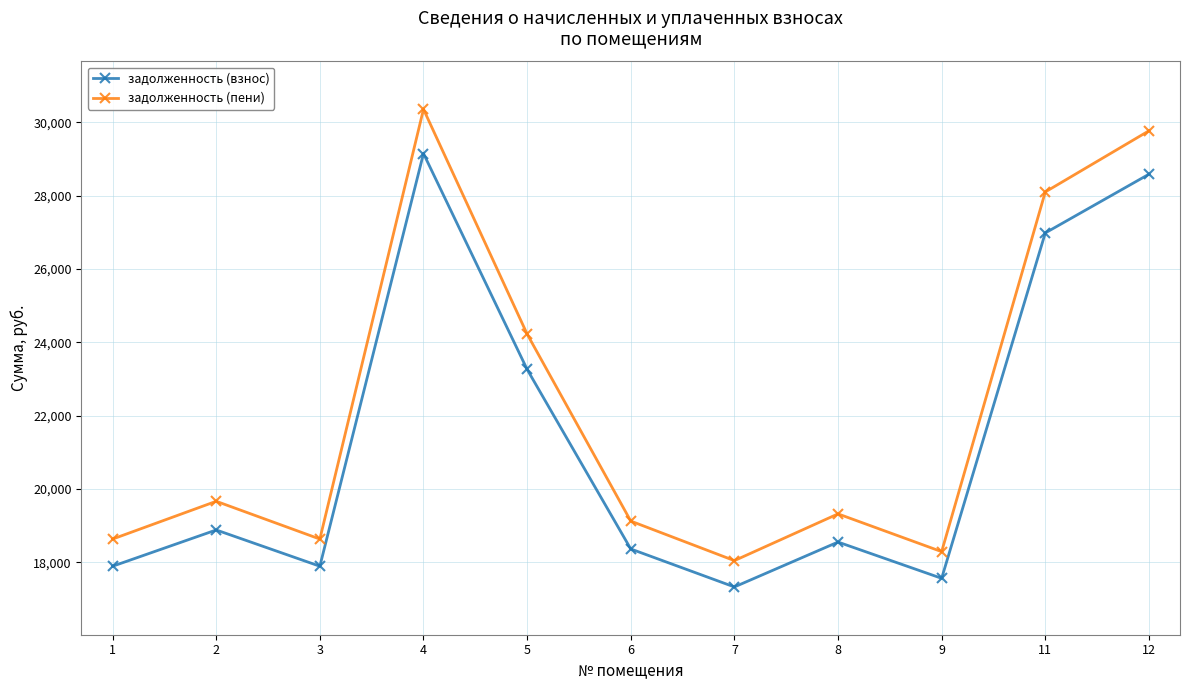

The задолженность (взнос) series shows 17328.5 at 7. True or false?

True